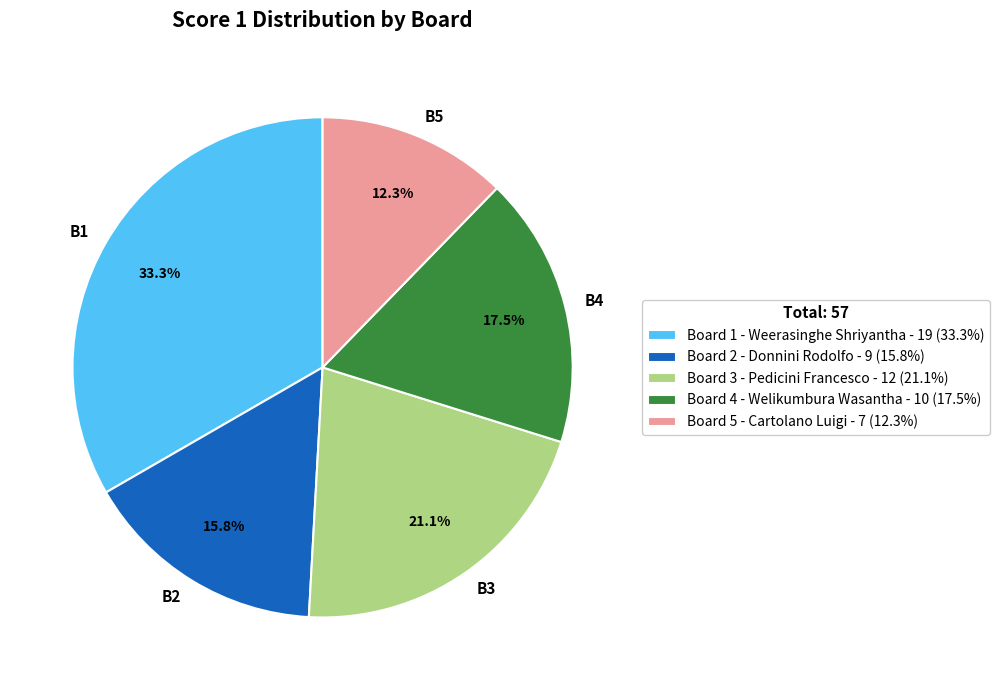

Is it true that Board 4 - Welikumbura Wasantha is 23% of the pie?

False